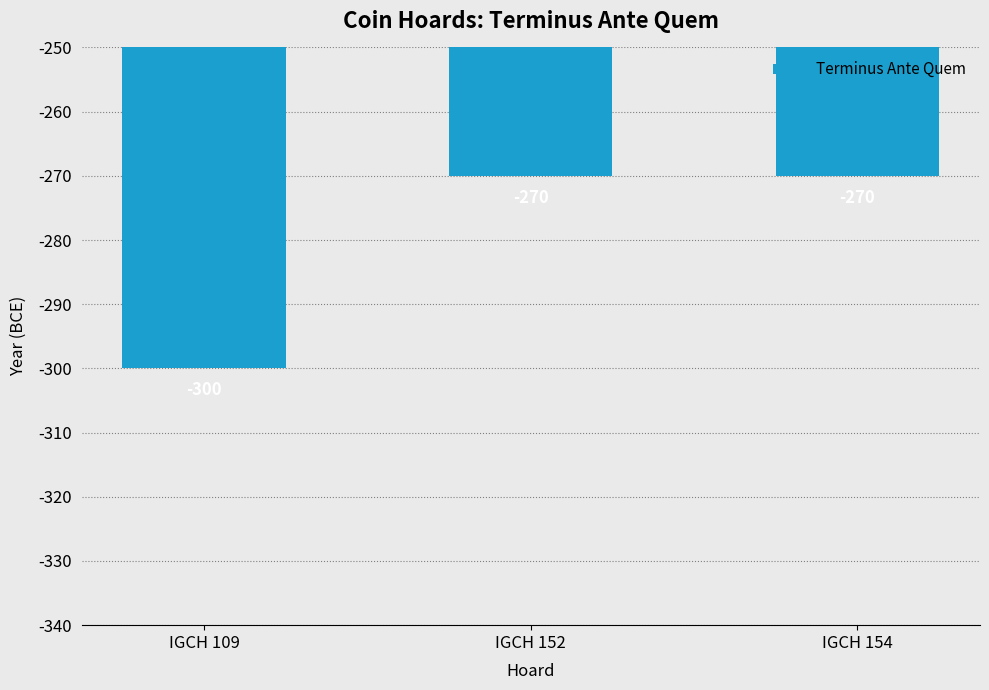

Does the chart contain stacked bars?

No